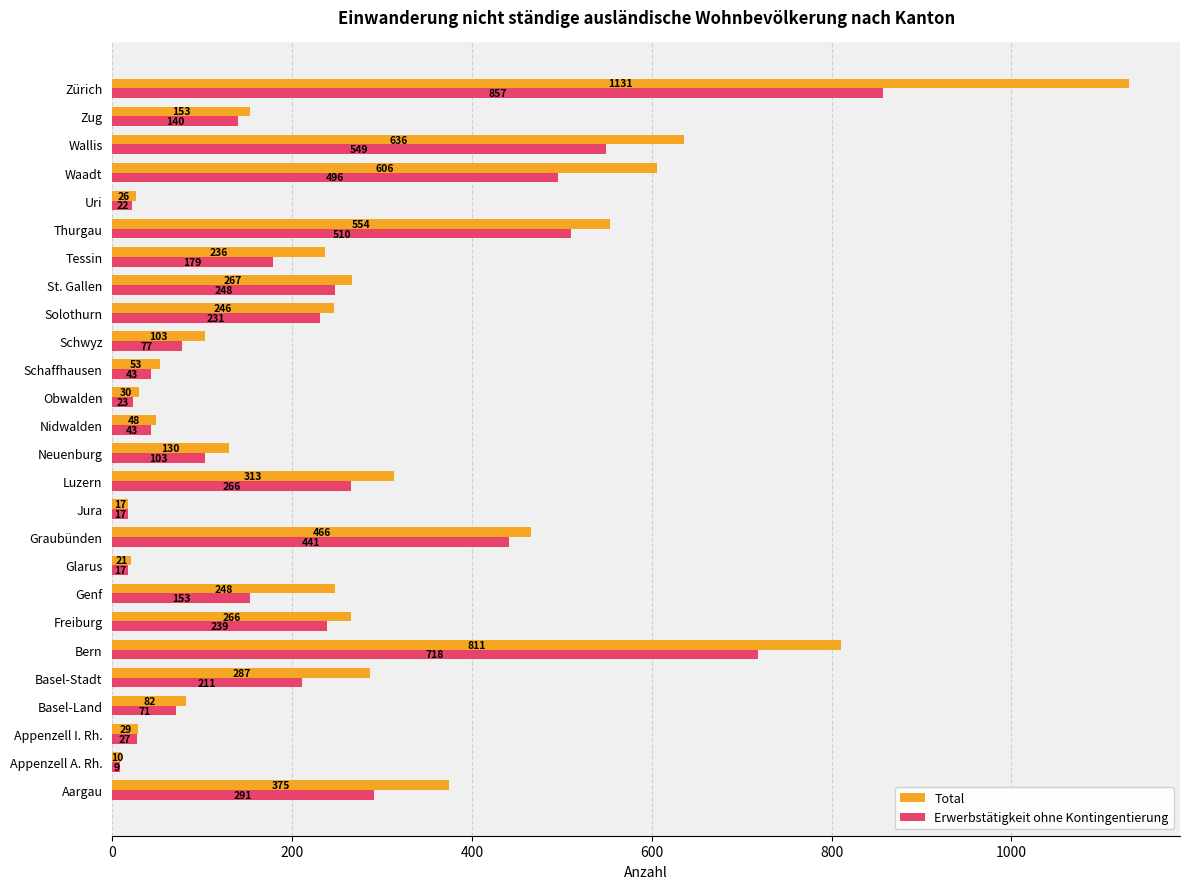

What is the total value across all series at Uri?

48